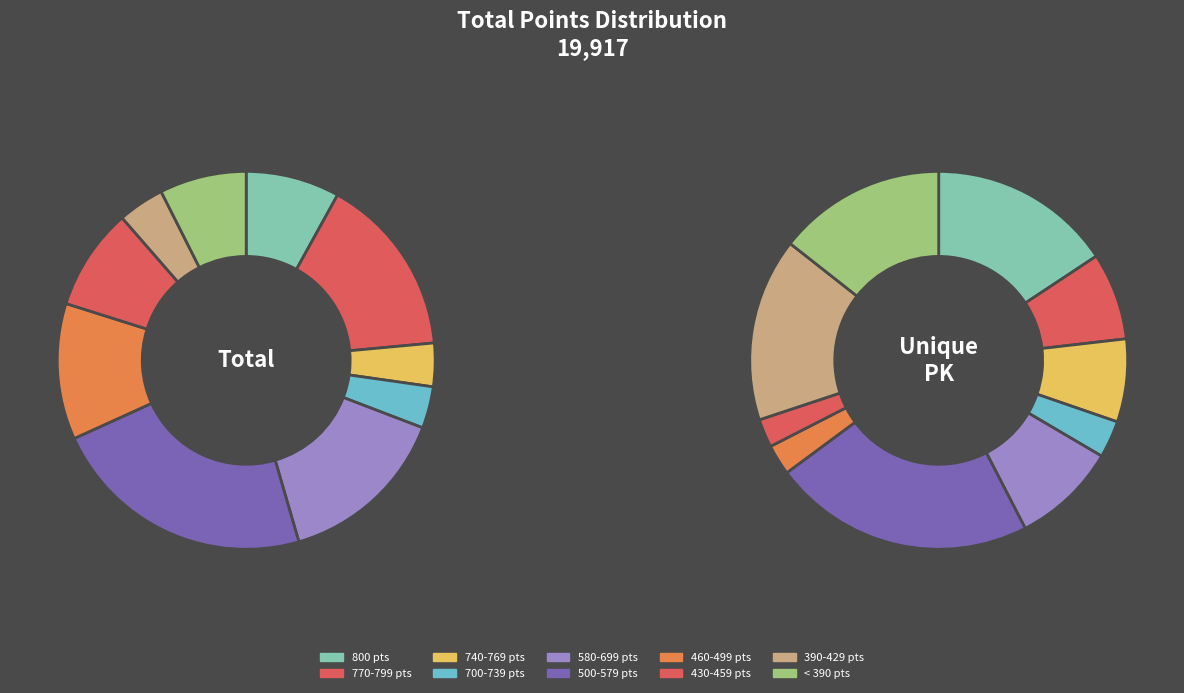

Does #207 Hołdakowski Wojciech account for over 50% of the chart?

No